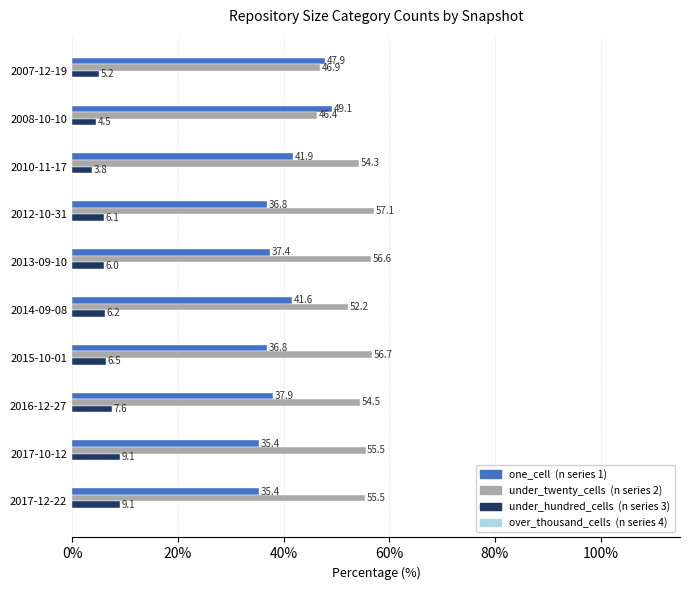

What is the spread (max minus min) of values at 2017-10-12?

46.4